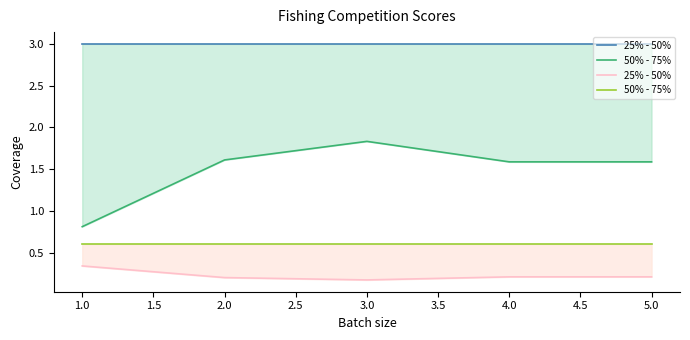

Reading left to right, what are all the values shown in this chart?

25% - 50%: 0.3	0.2	0.2	0.2	0.2
50% - 75%: 0.6	0.6	0.6	0.6	0.6